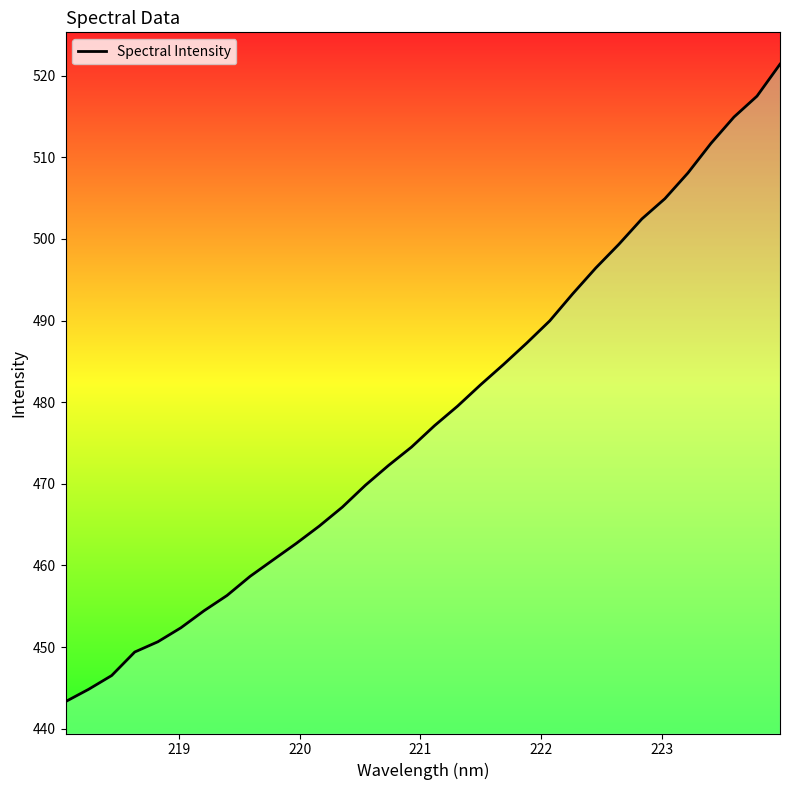

Which has a higher value, 221 or 219?

221